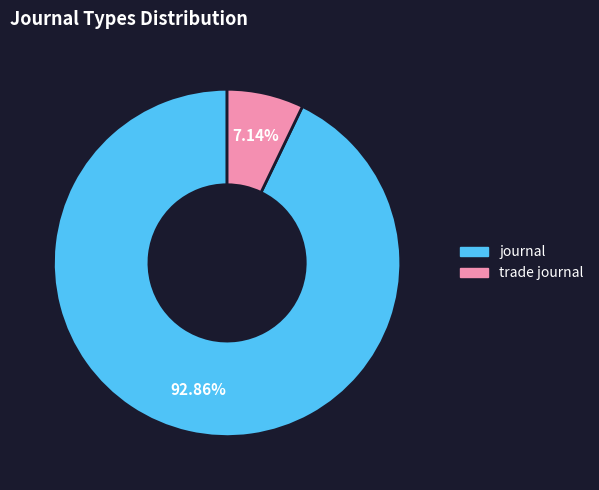

To the nearest percent, what portion does journal represent?

93%